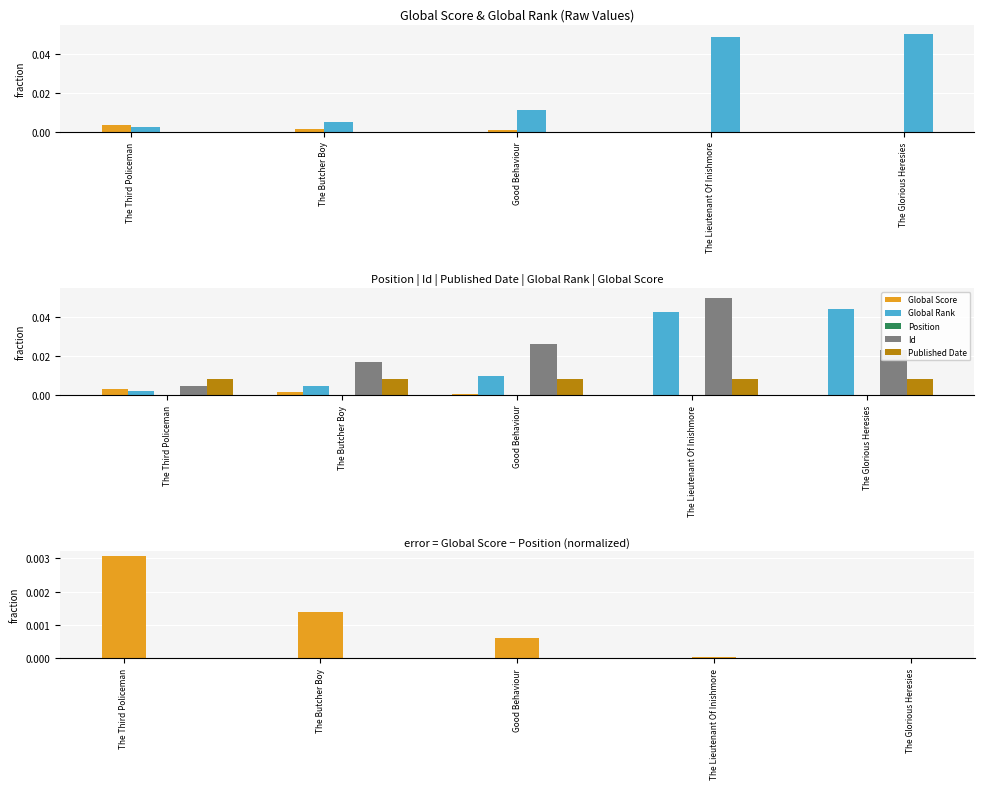

Which series changed the most between Good Behaviour and The Lieutenant Of Inishmore?

Global Rank